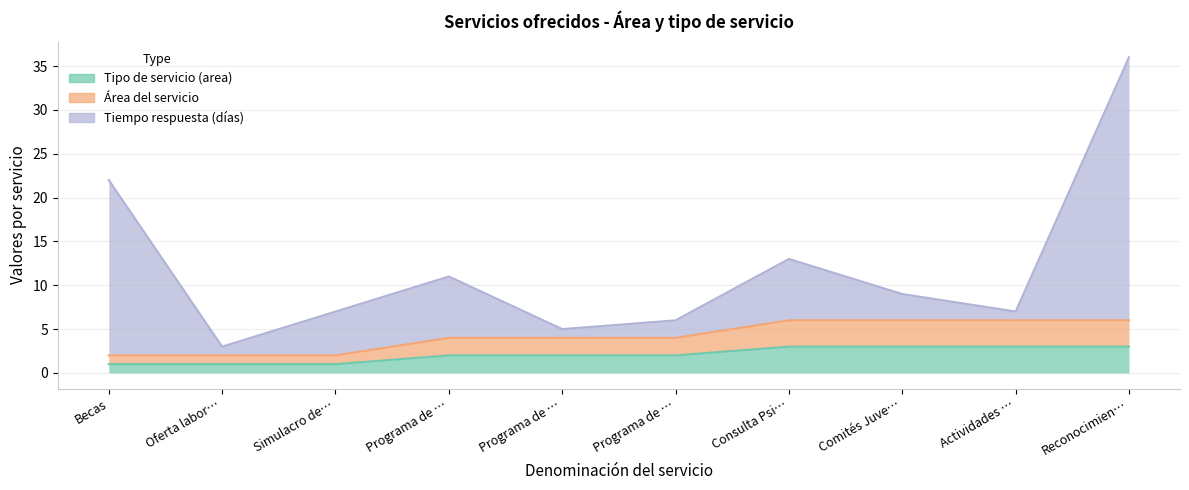

True or false: Área del servicio and Tiempo respuesta (días) cross at least once.

False